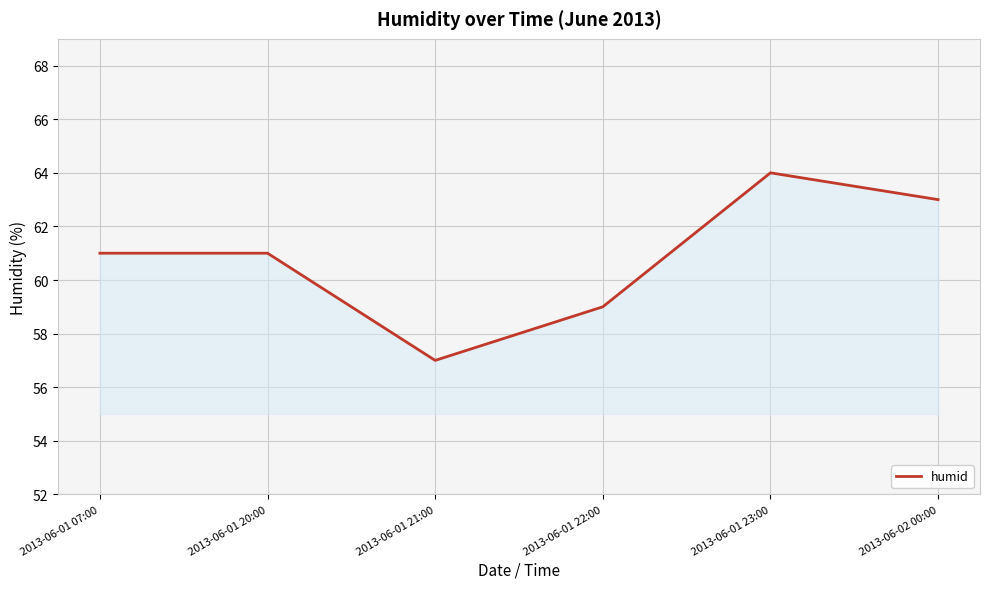

What is the average value?

61